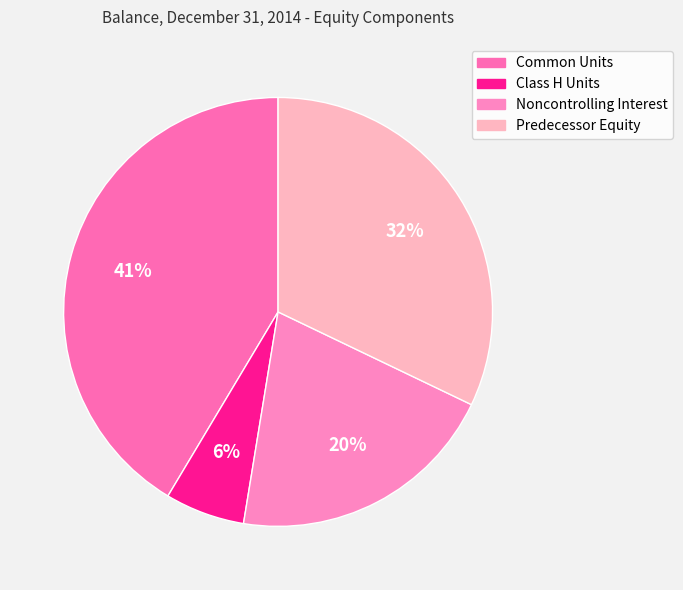

Which category has the biggest portion of the pie?

Common Units